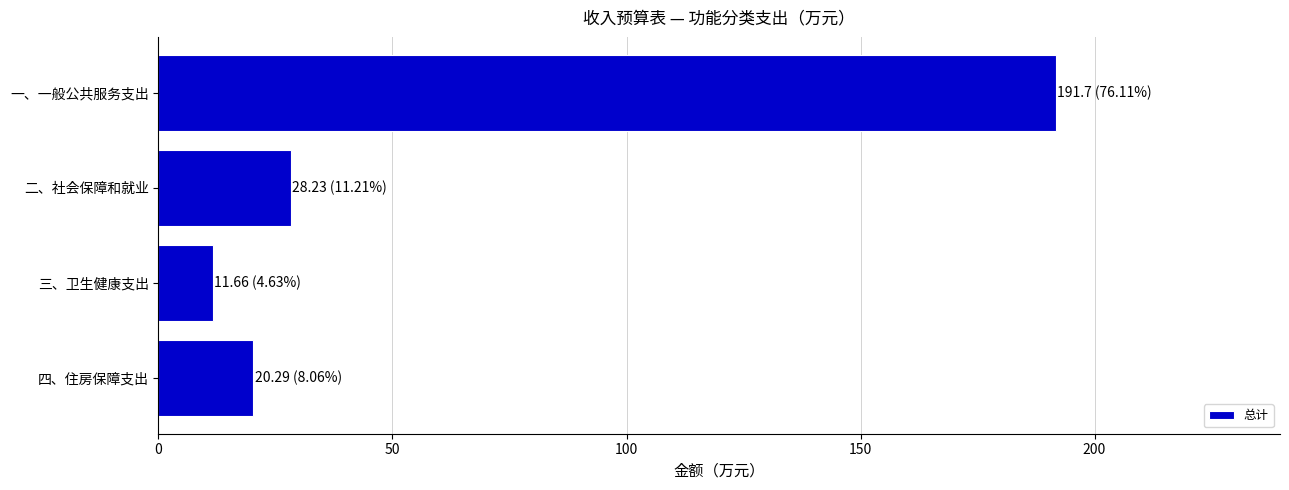

Does the chart contain any negative values?

No